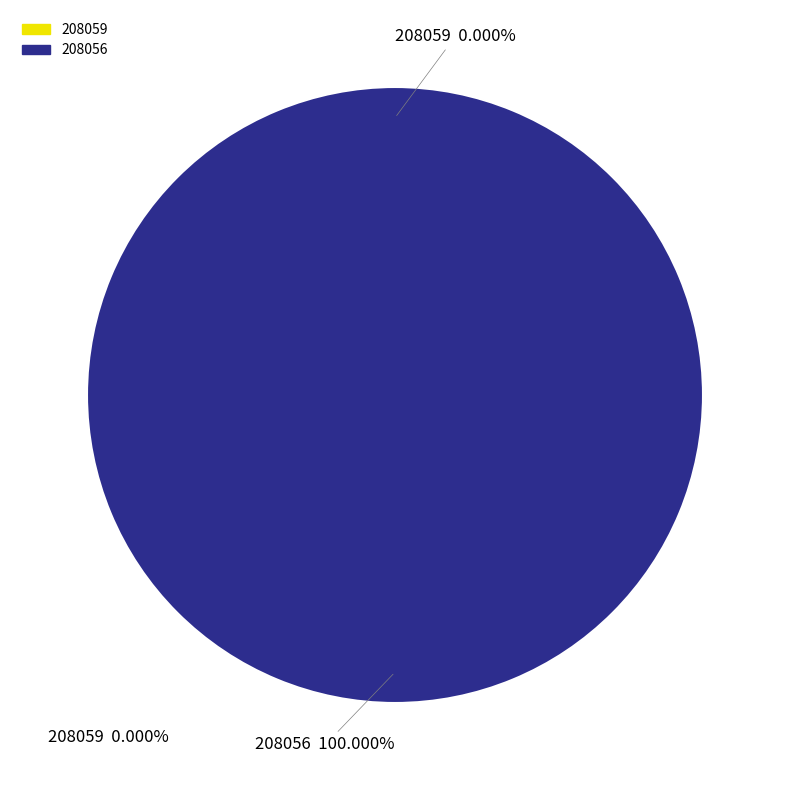

How many slices are in this pie chart?

2